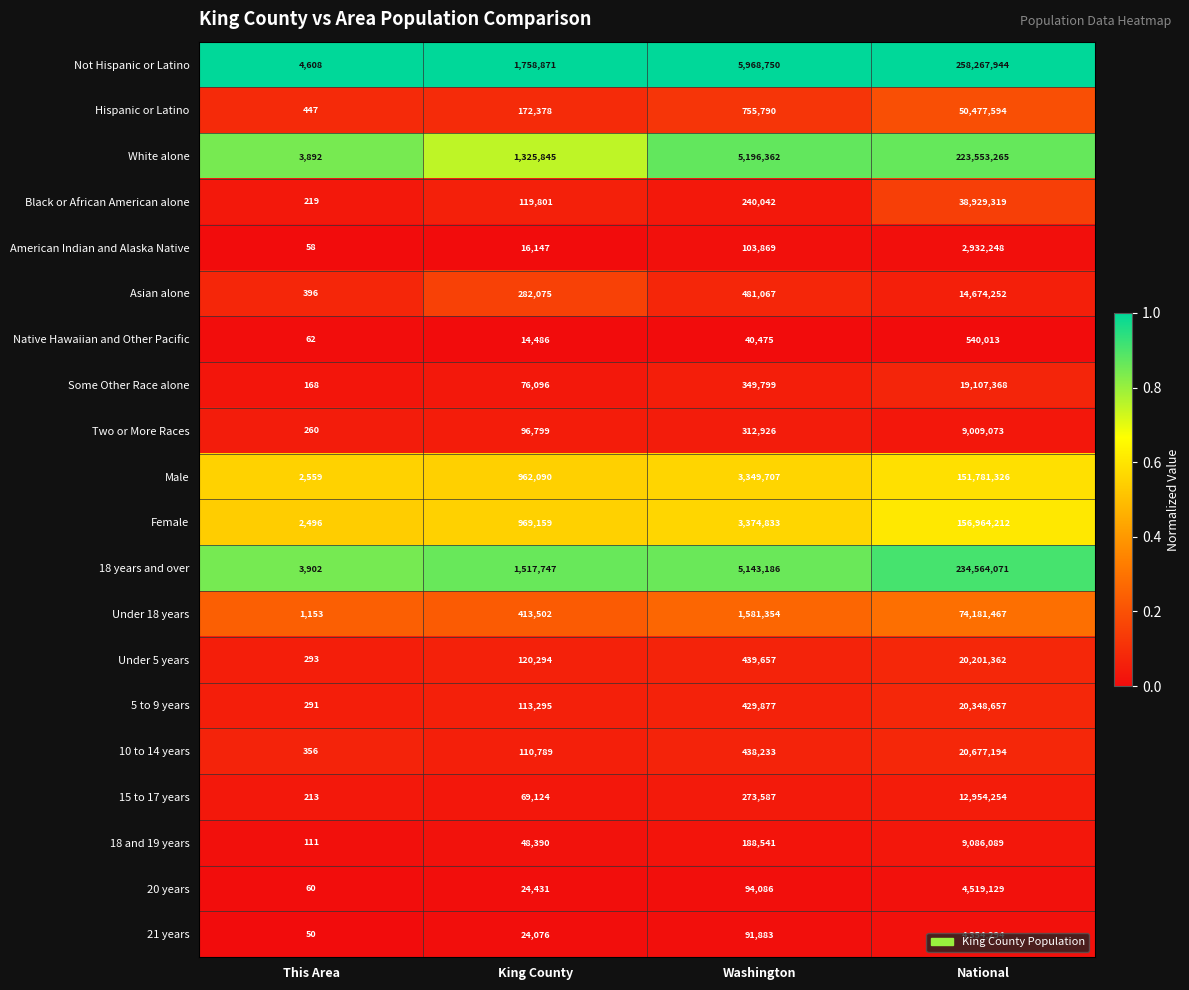

Rank the series at King County from highest to lowest value.

Not Hispanic or Latino, 18 years and over, White alone, Female, Male, Under 18 years, Asian alone, Hispanic or Latino, Under 5 years, Black or African American alone, 5 to 9 years, 10 to 14 years, Two or More Races, Some Other Race alone, 15 to 17 years, 18 and 19 years, 20 years, 21 years, American Indian and Alaska Native, Native Hawaiian and Other Pacific